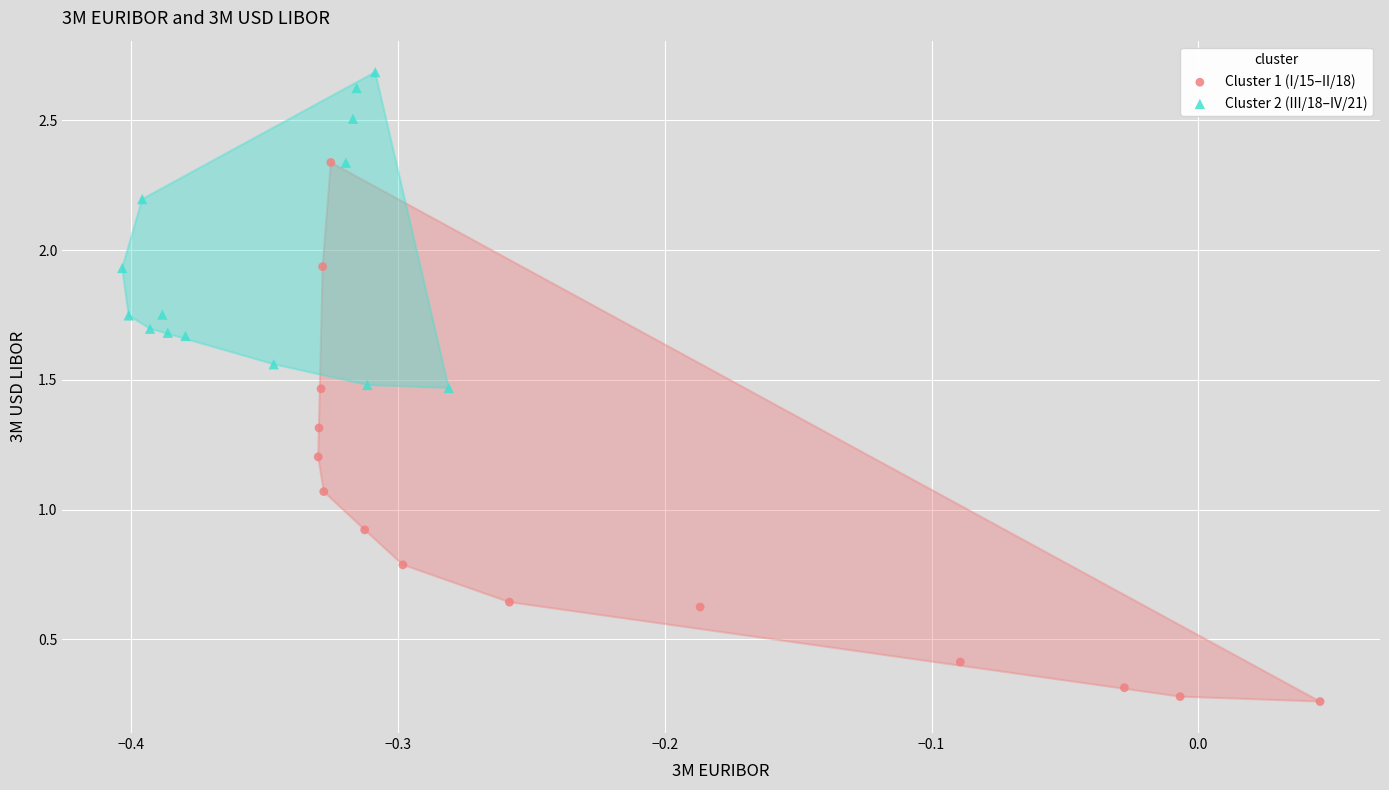

Which series has the largest Y range (max minus min)?

Cluster 1 (I/15–II/18)